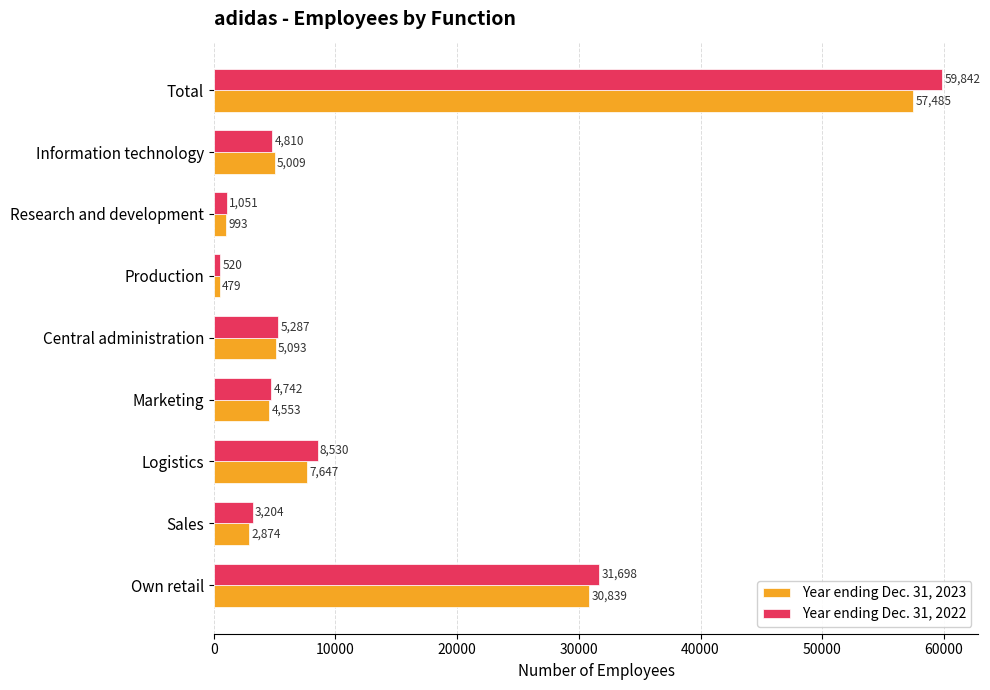

Rank the series by their maximum value, from highest to lowest.

Year ending Dec. 31, 2022, Year ending Dec. 31, 2023